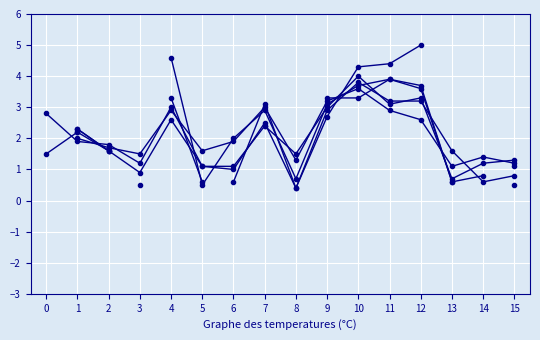

What is the value of the col_7 point at the 2nd from the left?

2.0